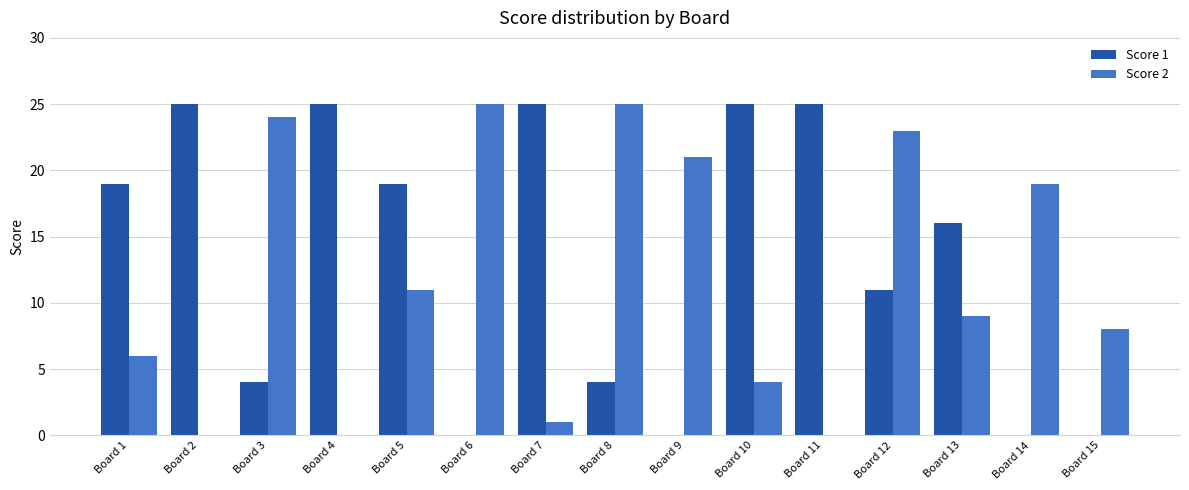

What is the approximate value of Score 2 at Board 8?

25